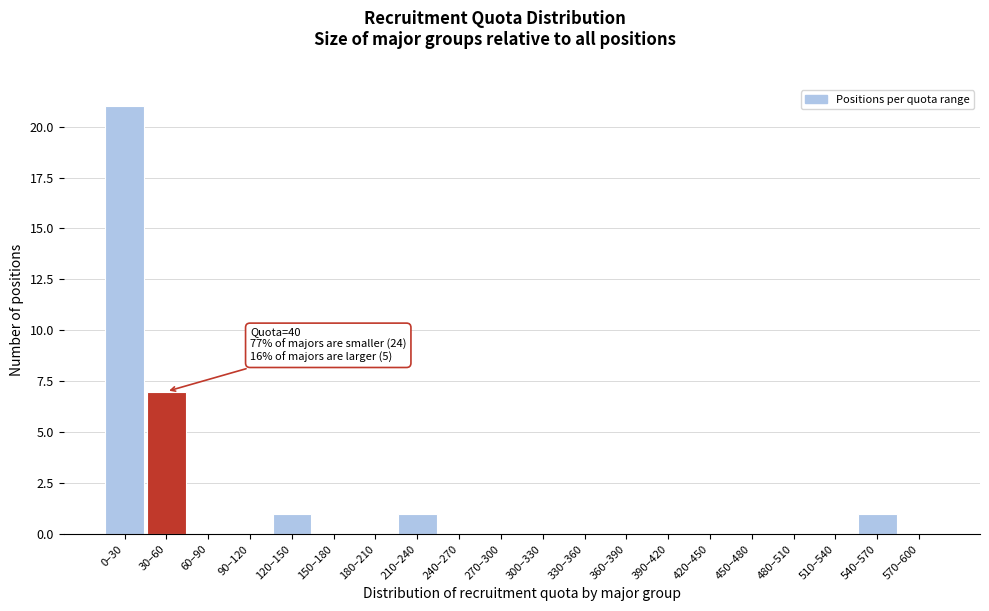

Reading left to right, transcribe all the data shown in this chart.

0–30=21	30–60=7	60–90=0	90–120=0	120–150=1	150–180=0	180–210=0	210–240=1	240–270=0	270–300=0	300–330=0	330–360=0	360–390=0	390–420=0	420–450=0	450–480=0	480–510=0	510–540=0	540–570=1	570–600=0